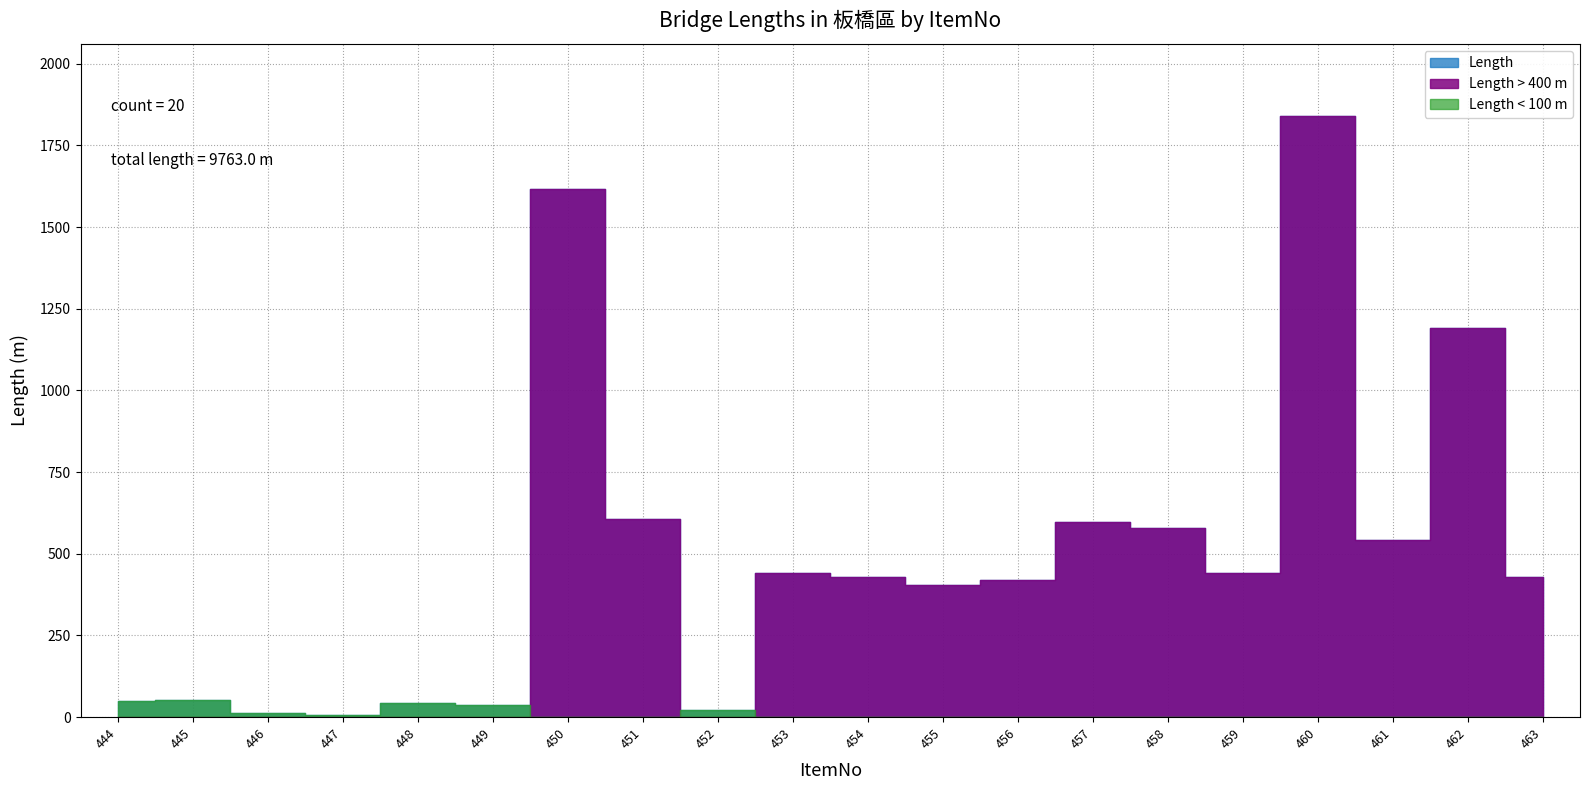

What is the difference between the maximum and minimum values?

1833.0